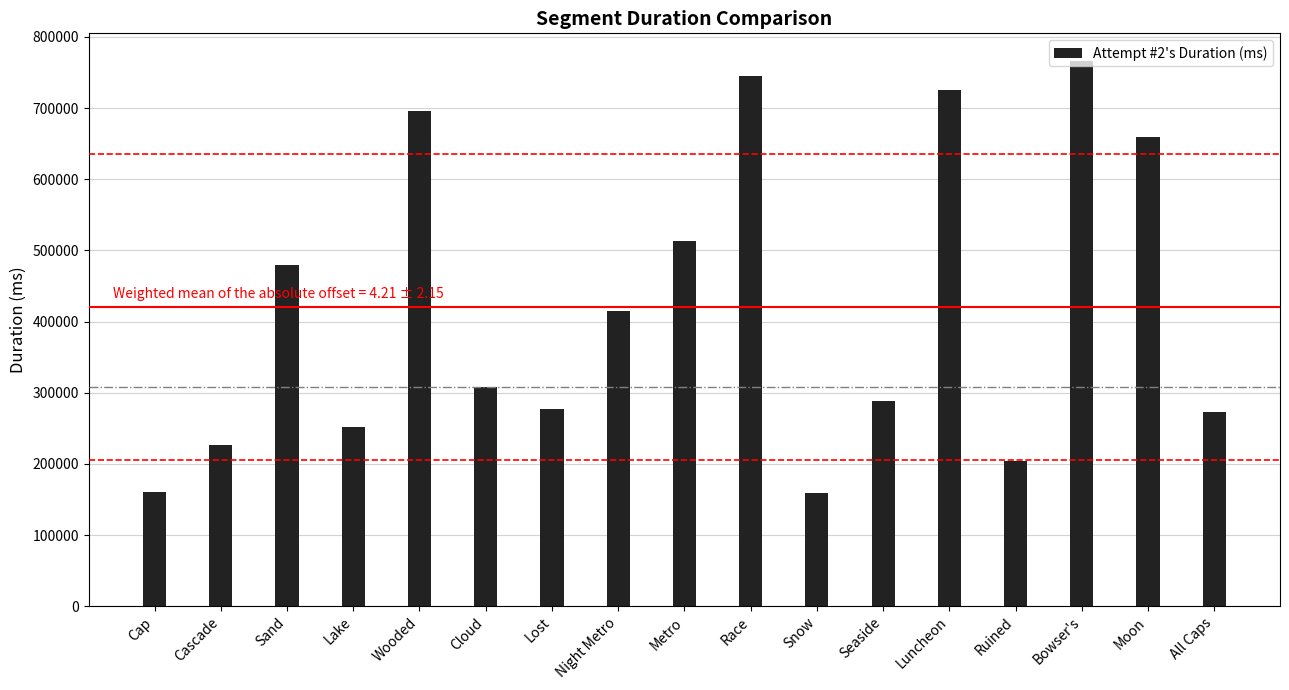

What is the sum of all values?

7150804